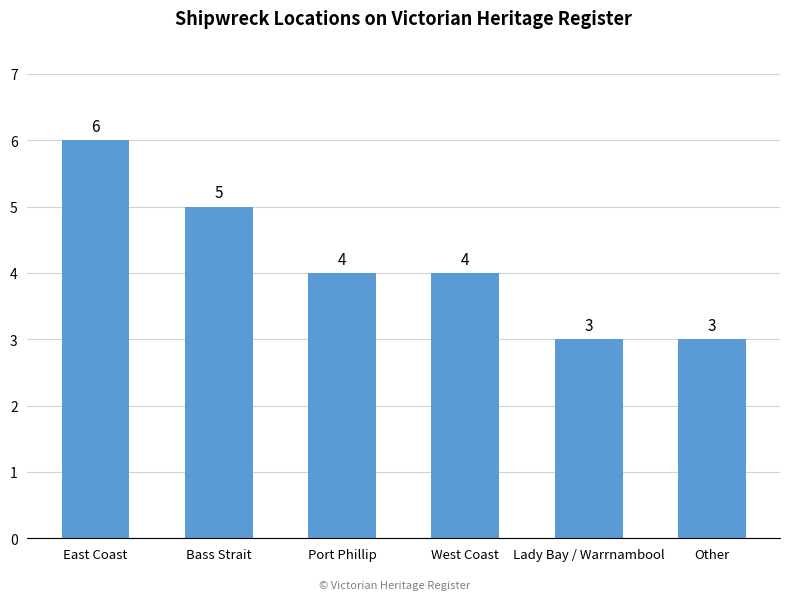

What is the difference between the maximum and minimum values?

3